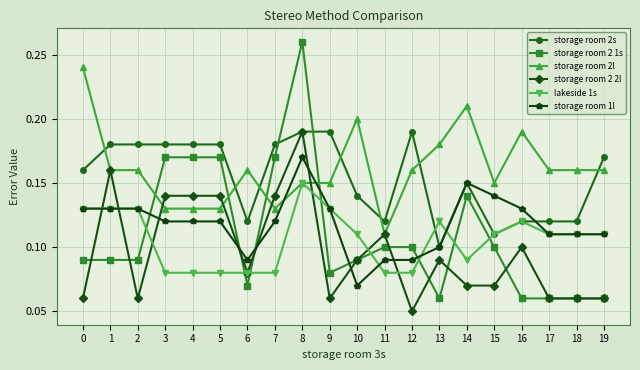

Which series has the widest spread of values?

storage room 2 1s